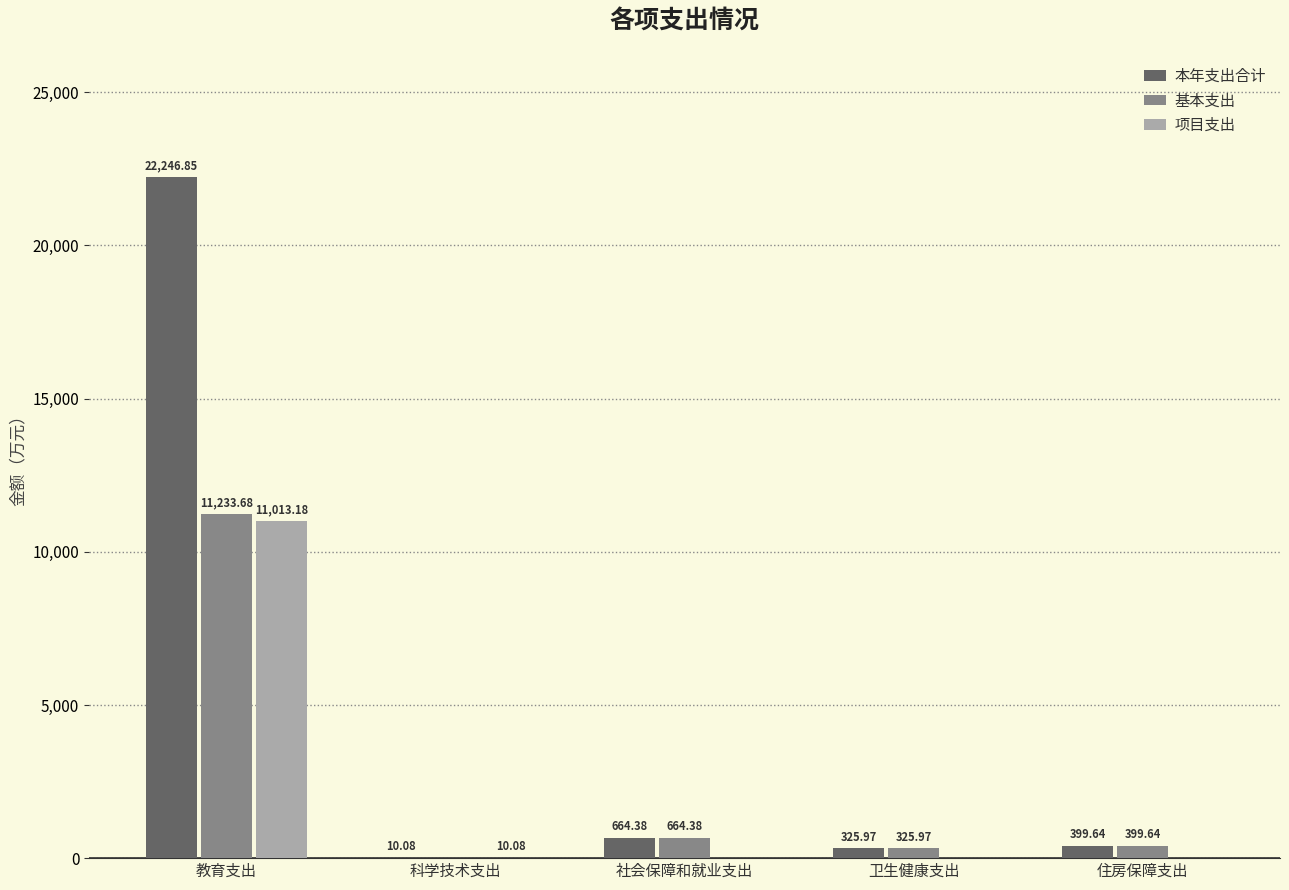

How many data points in 项目支出 are above 0?

2